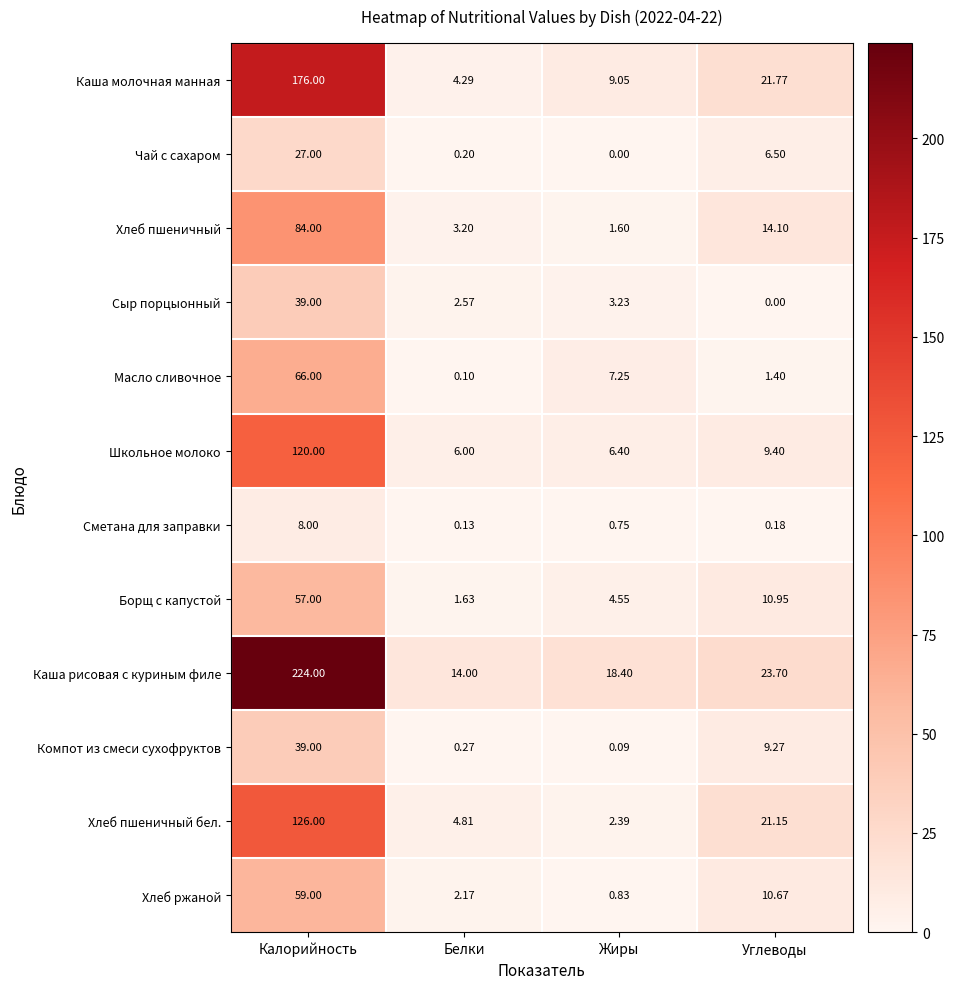

Which series has the largest range (max minus min)?

Каша рисовая с куриным филе